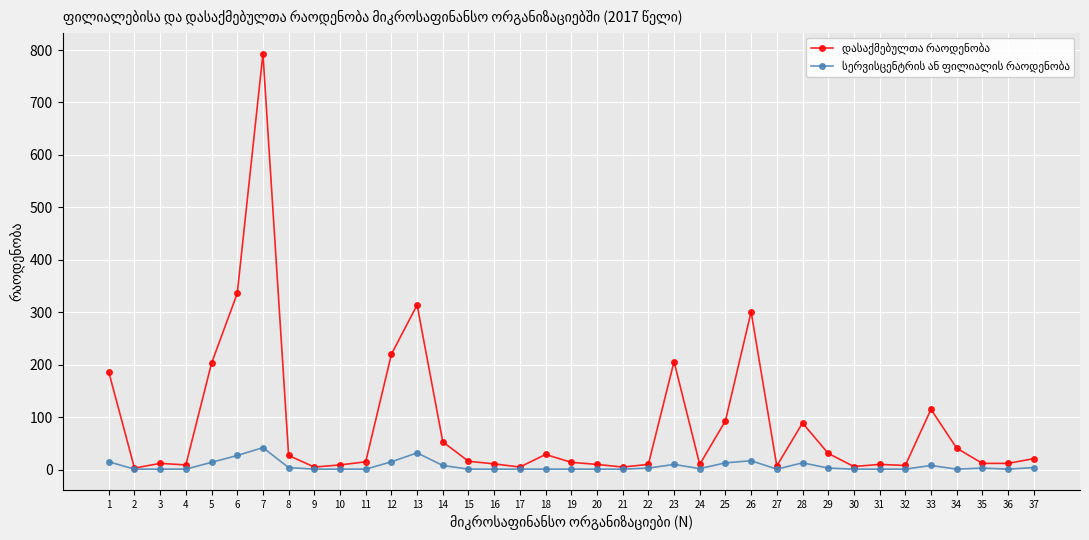

At which category is the sum across all series the highest?

7